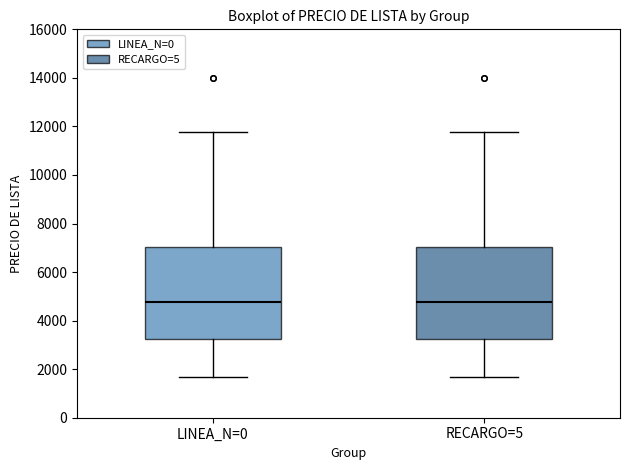

Reading left to right, read every box against the y-axis: the position of its median line, the range the box covers, and the ends of its whiskers. The values are not printed on the chart, so give them approximately, as read against the axis.

LINEA_N=0: median 4800, box 3200 to 7000, whiskers 1600 to 11800
RECARGO=5: median 4800, box 3200 to 7000, whiskers 1600 to 11800